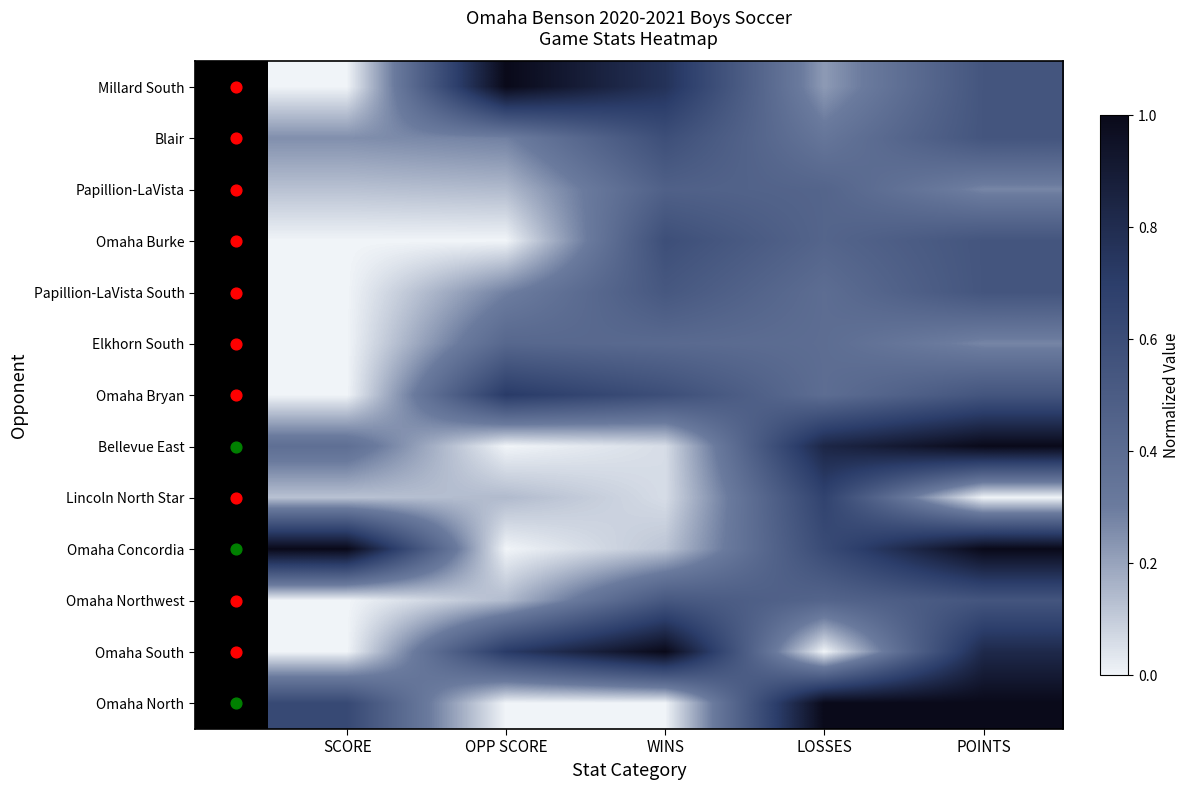

List the series in order of their peak value, highest first.

Millard South, Bellevue East, Omaha Concordia, Omaha South, Omaha North, Omaha Bryan, Lincoln North Star, Blair, Omaha Burke, Papillion-LaVista South, Omaha Northwest, Papillion-LaVista, Elkhorn South